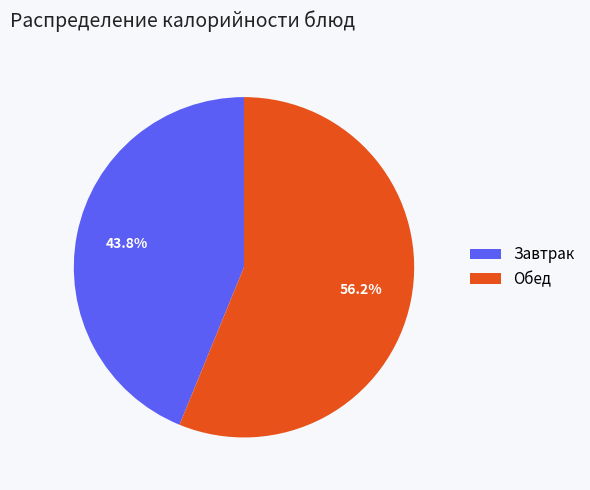

What is the largest slice in the pie chart?

Обед